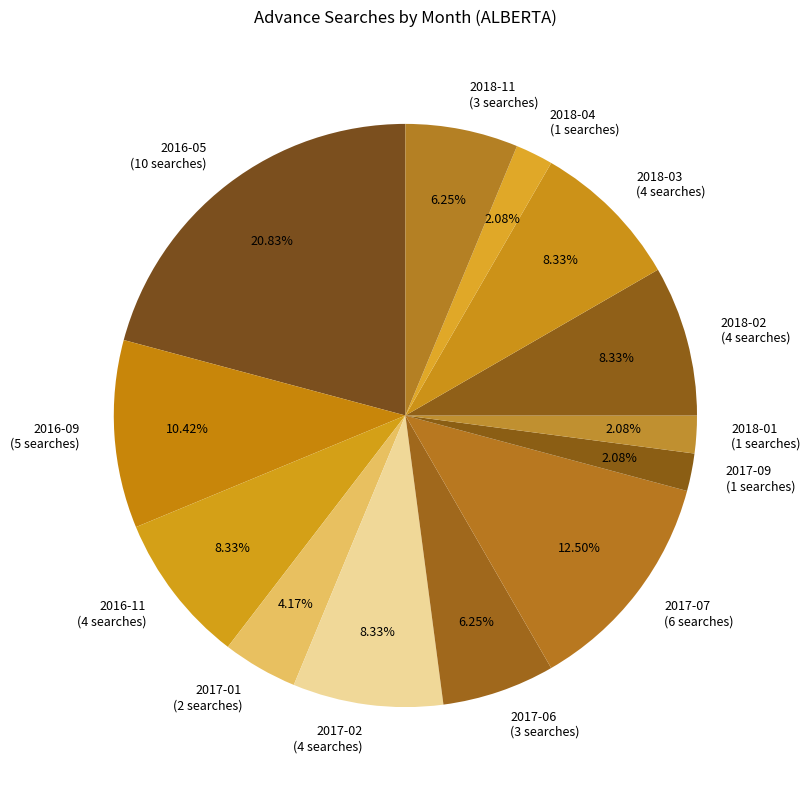

What is the ratio of the value at 2016-11 (4 searches) to the value at 2018-02 (4 searches)?

1.0